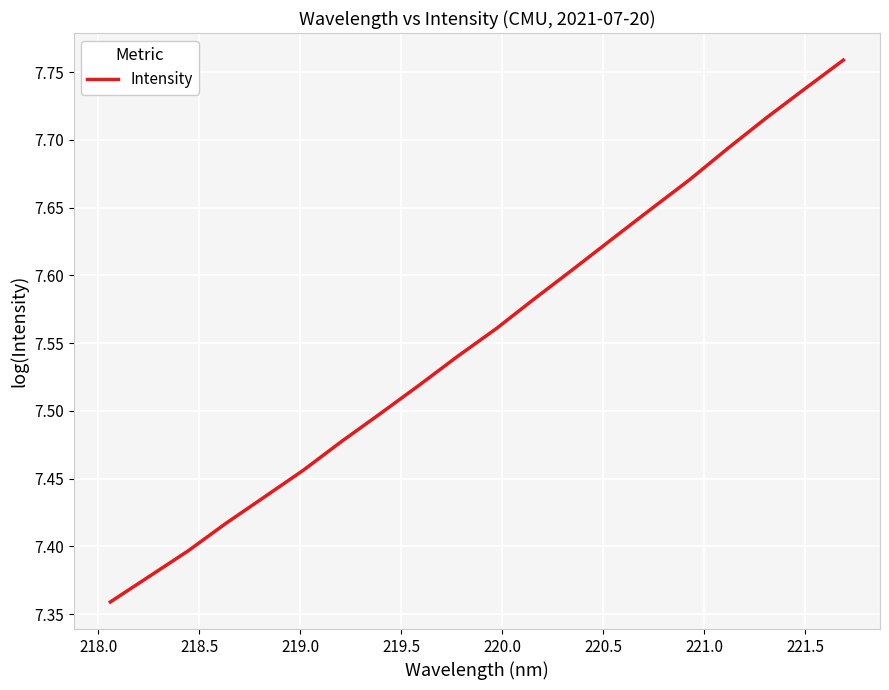

What is the difference between the maximum and minimum values?

0.4